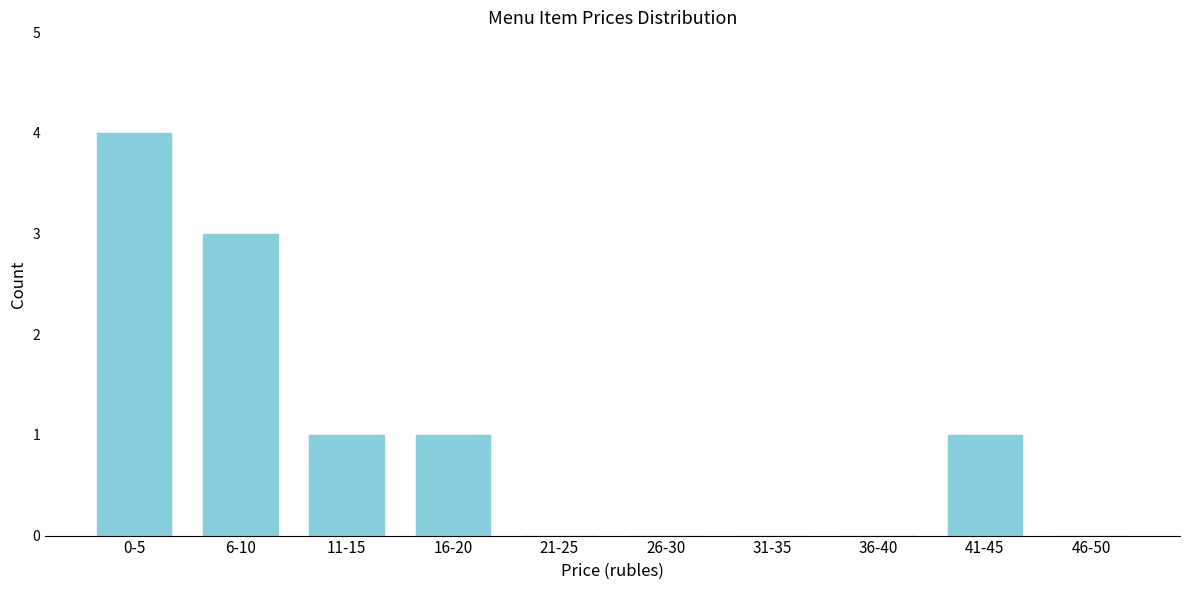

Reading left to right, transcribe all the data shown in this chart.

0-5=4	6-10=3	11-15=1	16-20=1	21-25=0	26-30=0	31-35=0	36-40=0	41-45=1	46-50=0